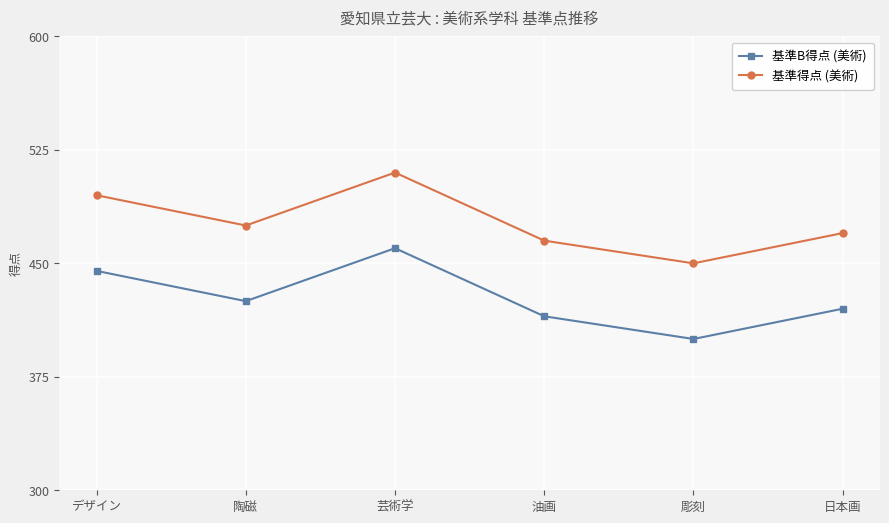

How many lines are shown in the chart?

2